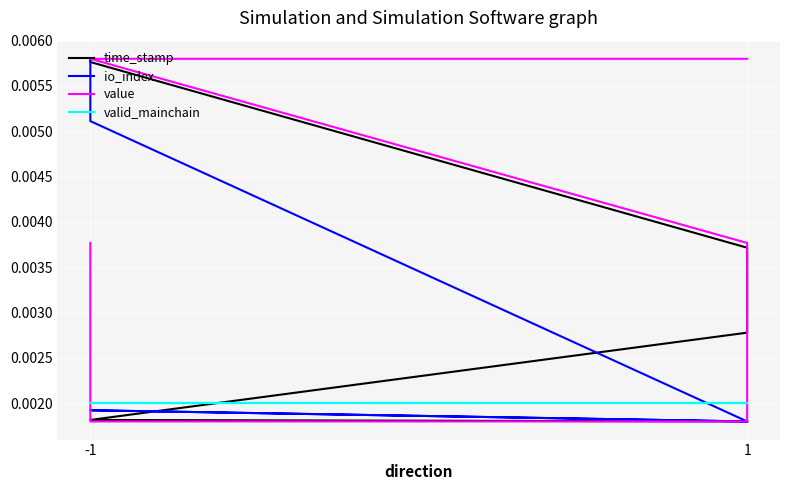

True or false: value and io_index intersect in this chart.

False